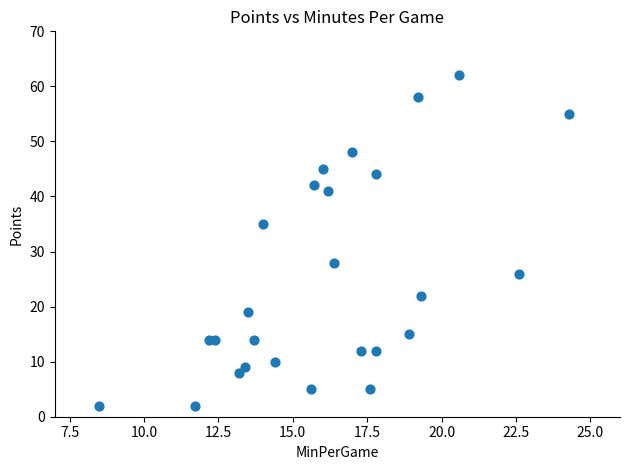

What is the range of Y values (max minus min)?

60